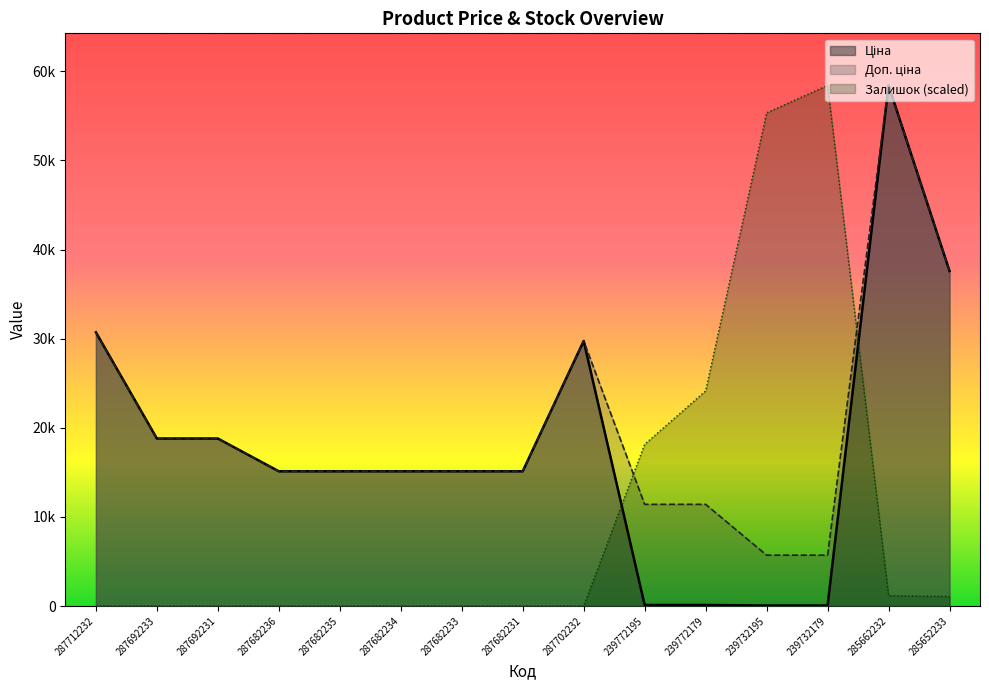

The value of Доп. ціна at 287692231 is 18796.8. True or false?

True